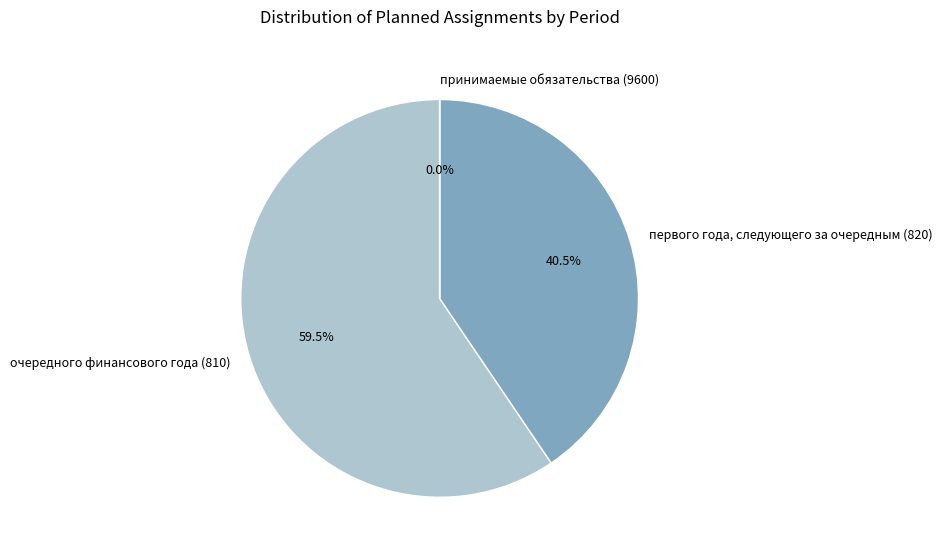

Approximately how many times larger is the value at первого года, следующего за очередным (820) compared to очередного финансового года (810)?

0.7